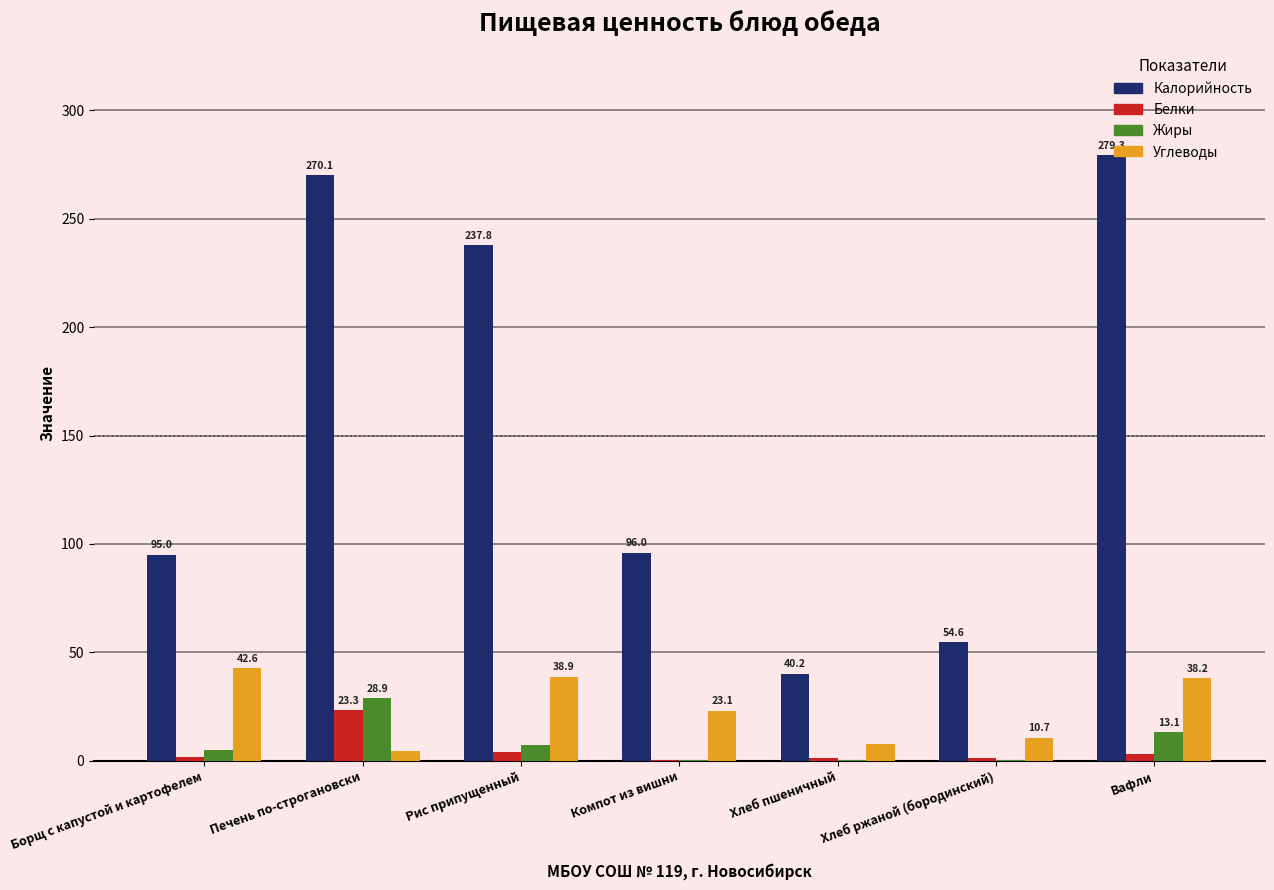

How many categories are shown in the chart?

7